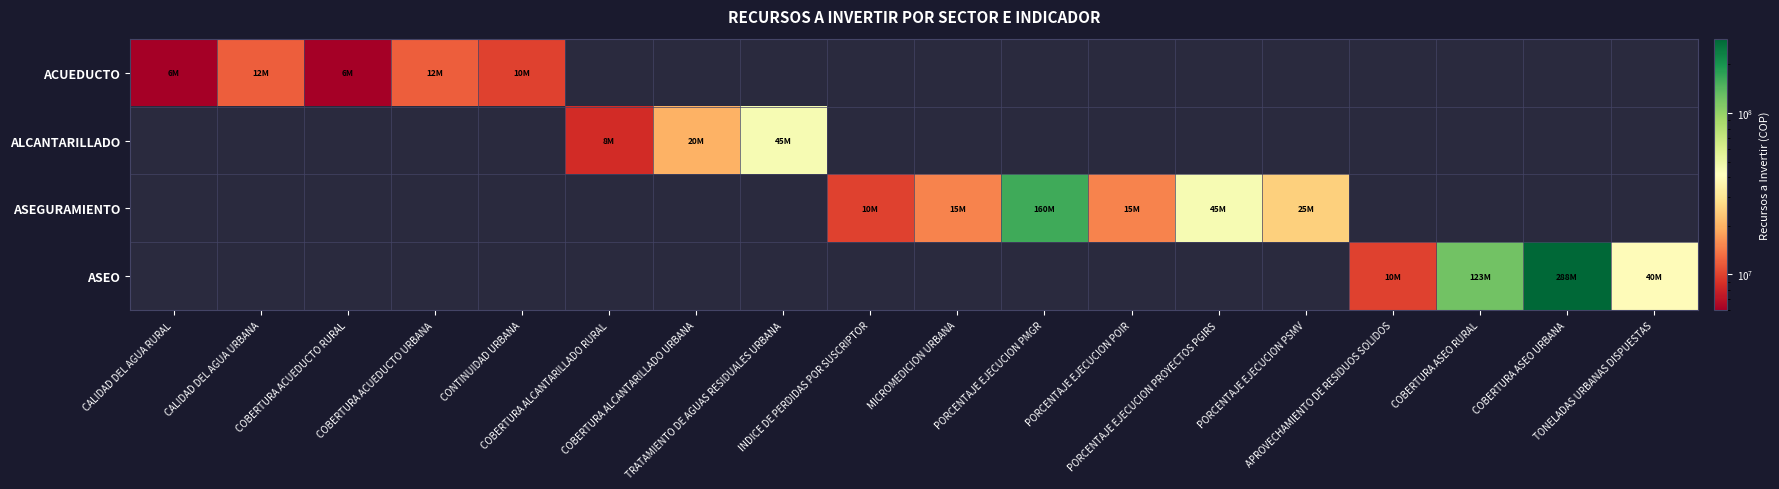

How many positive values does the ACUEDUCTO series have?

5